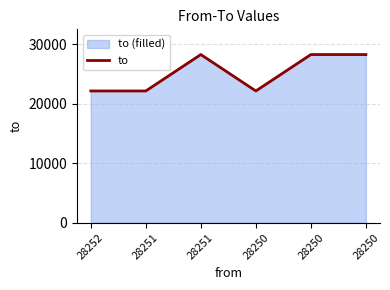

What is the maximum value shown in the chart?

28252